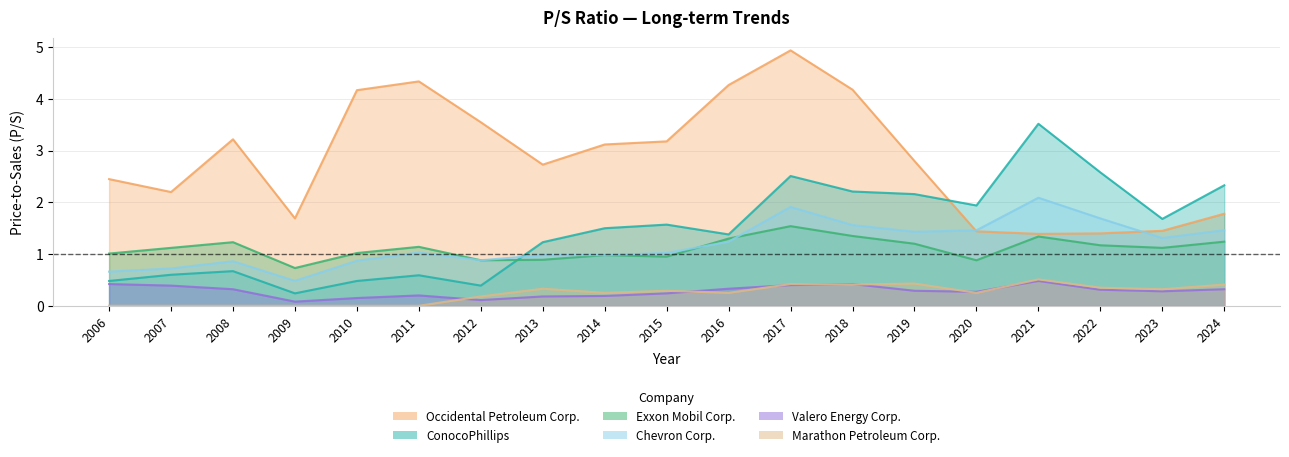

Where does the Chevron Corp. series first go above 1?

2011